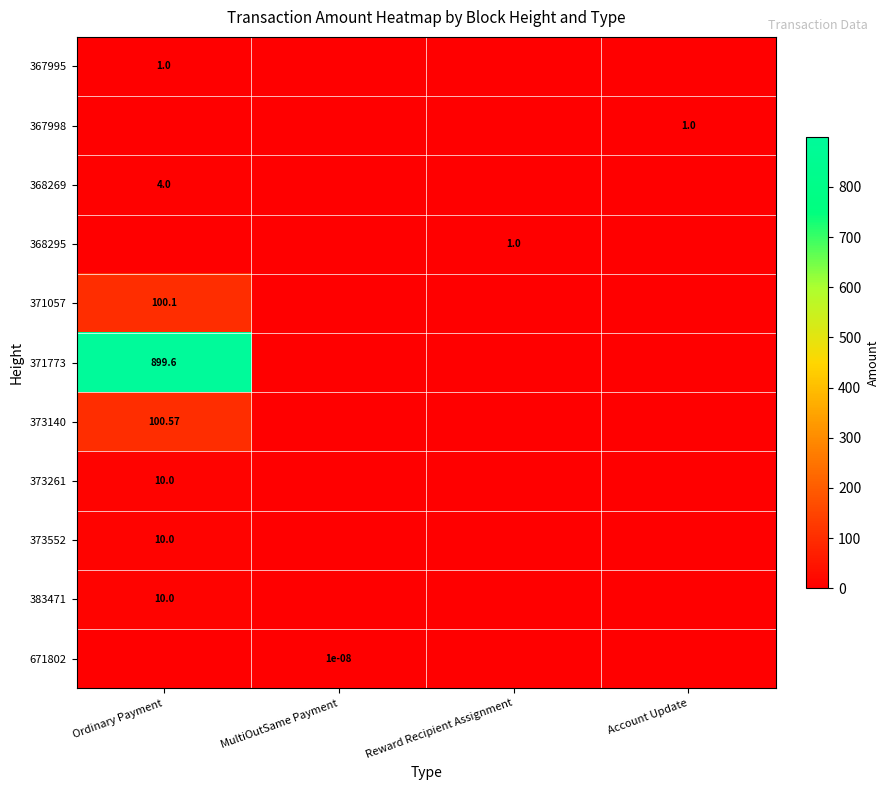

True or false: 367998 has a value of 0.5 at Ordinary Payment.

False